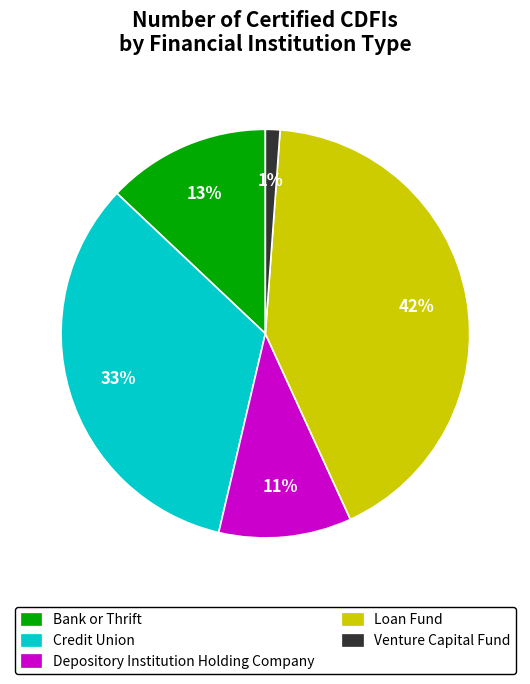

To the nearest percent, what portion does Bank or Thrift represent?

13%